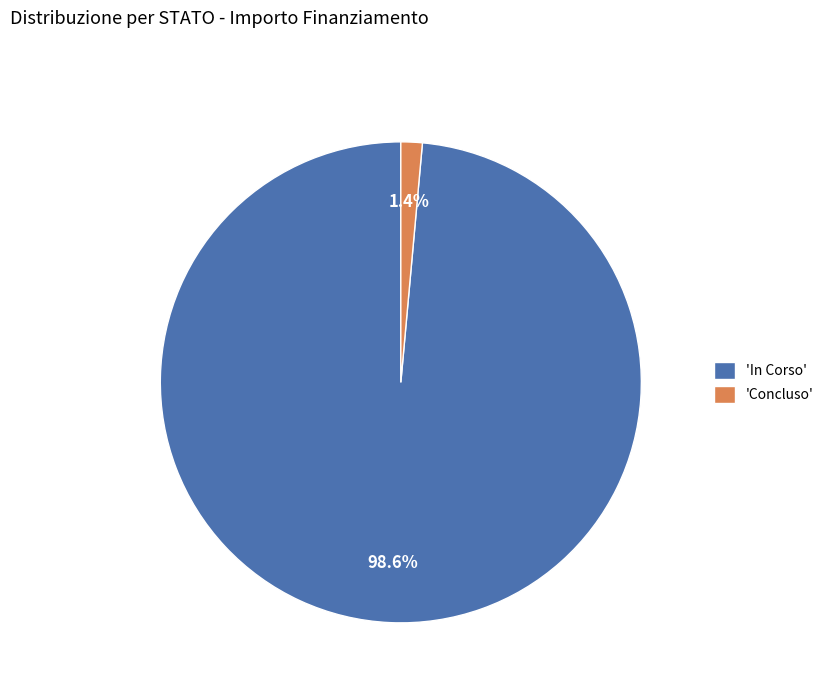

How many slices are in this pie chart?

2